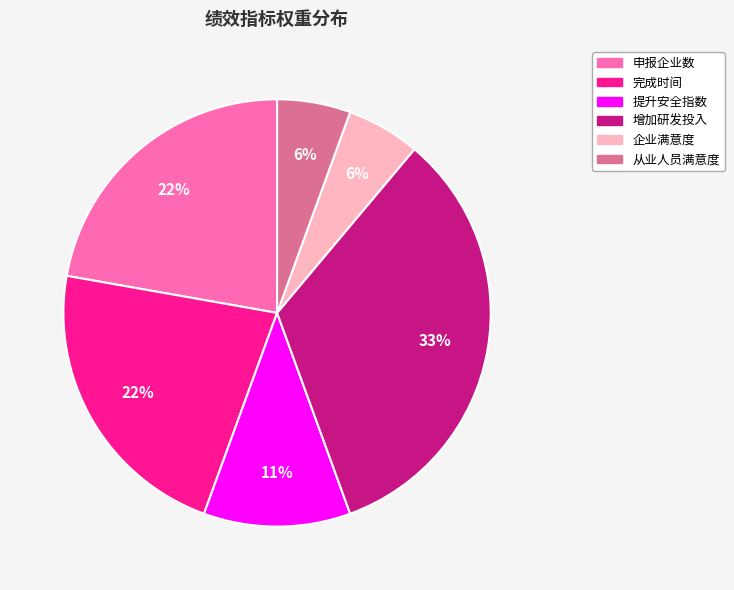

Combined, do 增加研发投入 and 提升安全指数 account for over 50%?

No